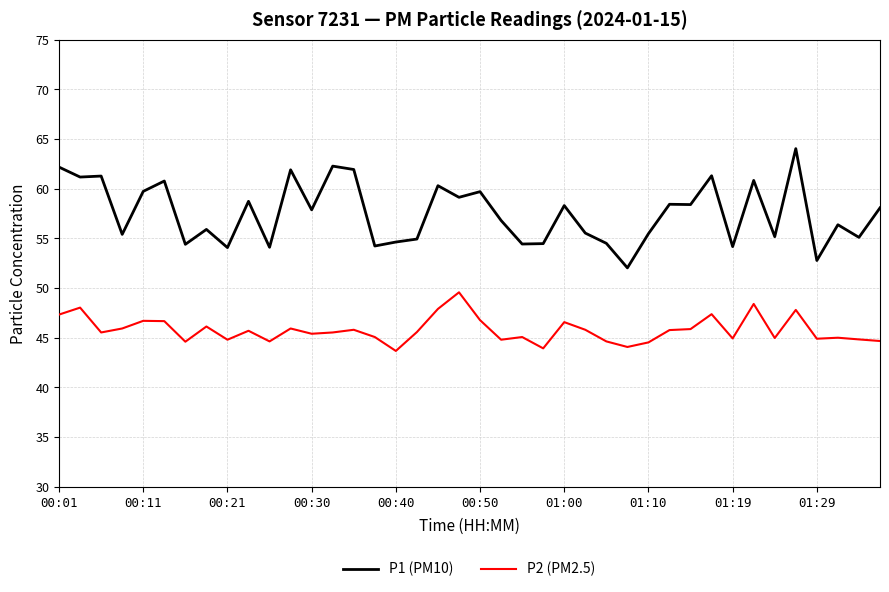

What are all the series names shown in the legend?

P1 (PM10), P2 (PM2.5)